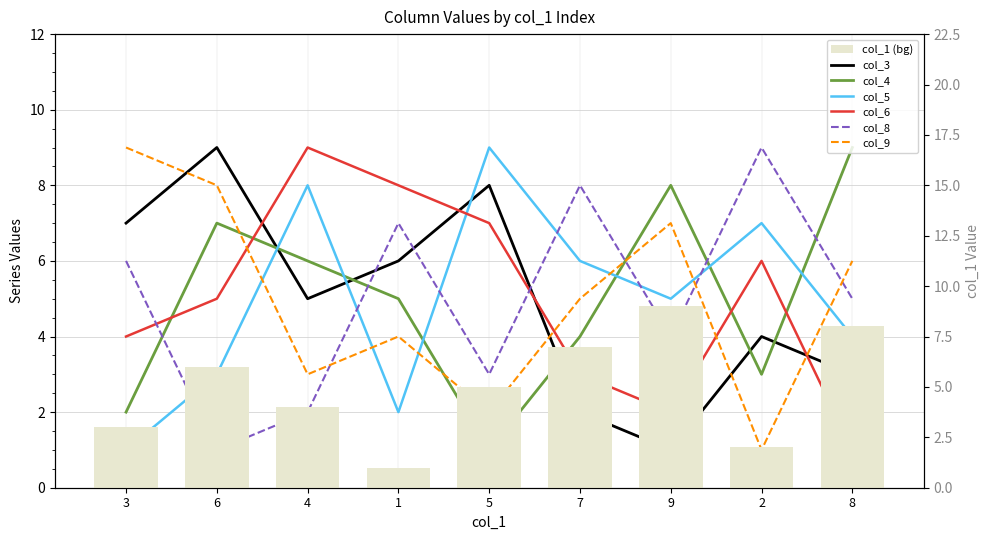

How many col_6 values are between 3 and 7?

5